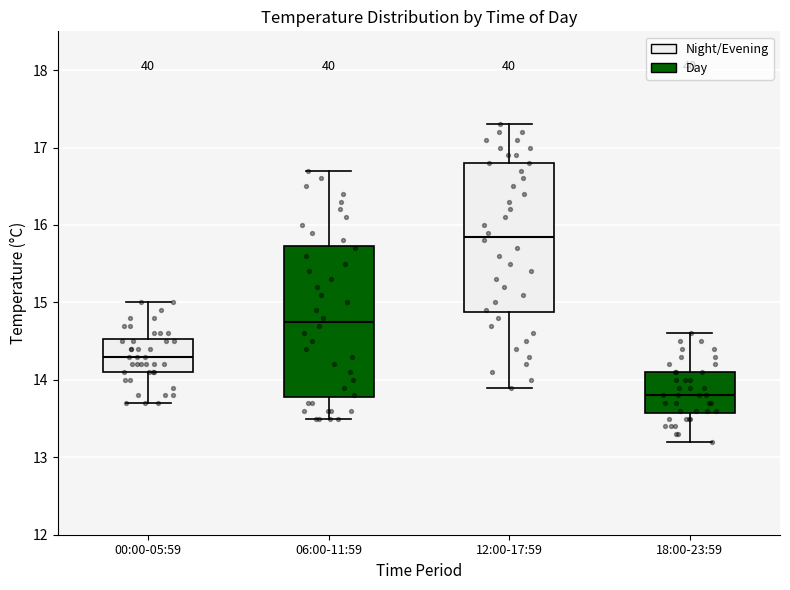

Which box has the highest median line?

12:00-17:59